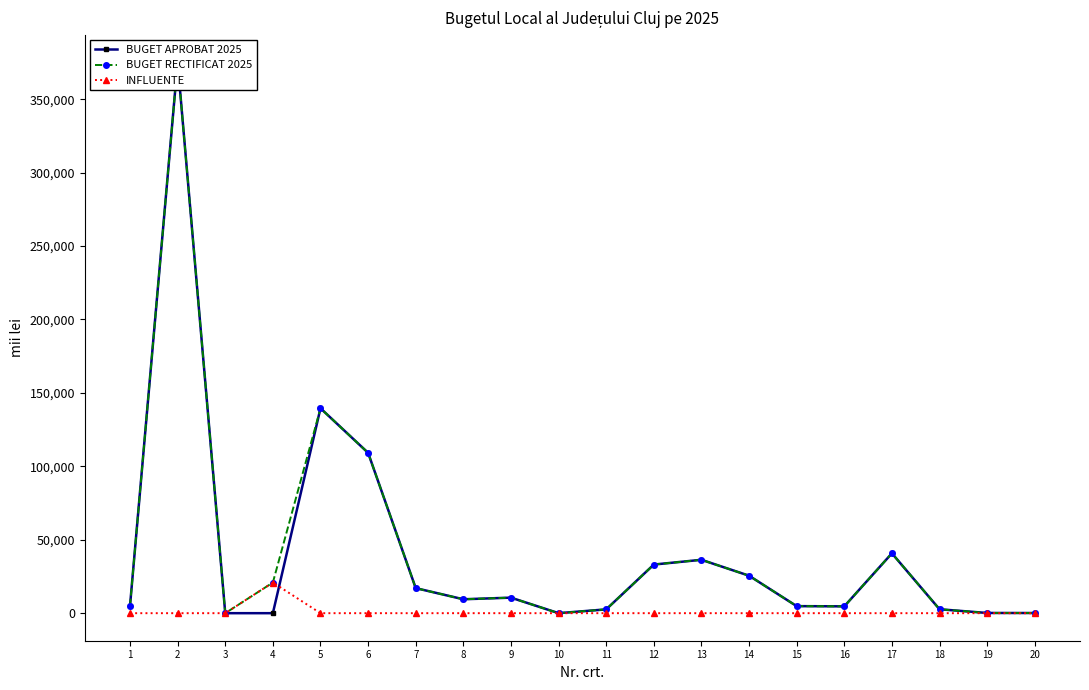

Which series changed the most between 11 and 13?

BUGET APROBAT 2025